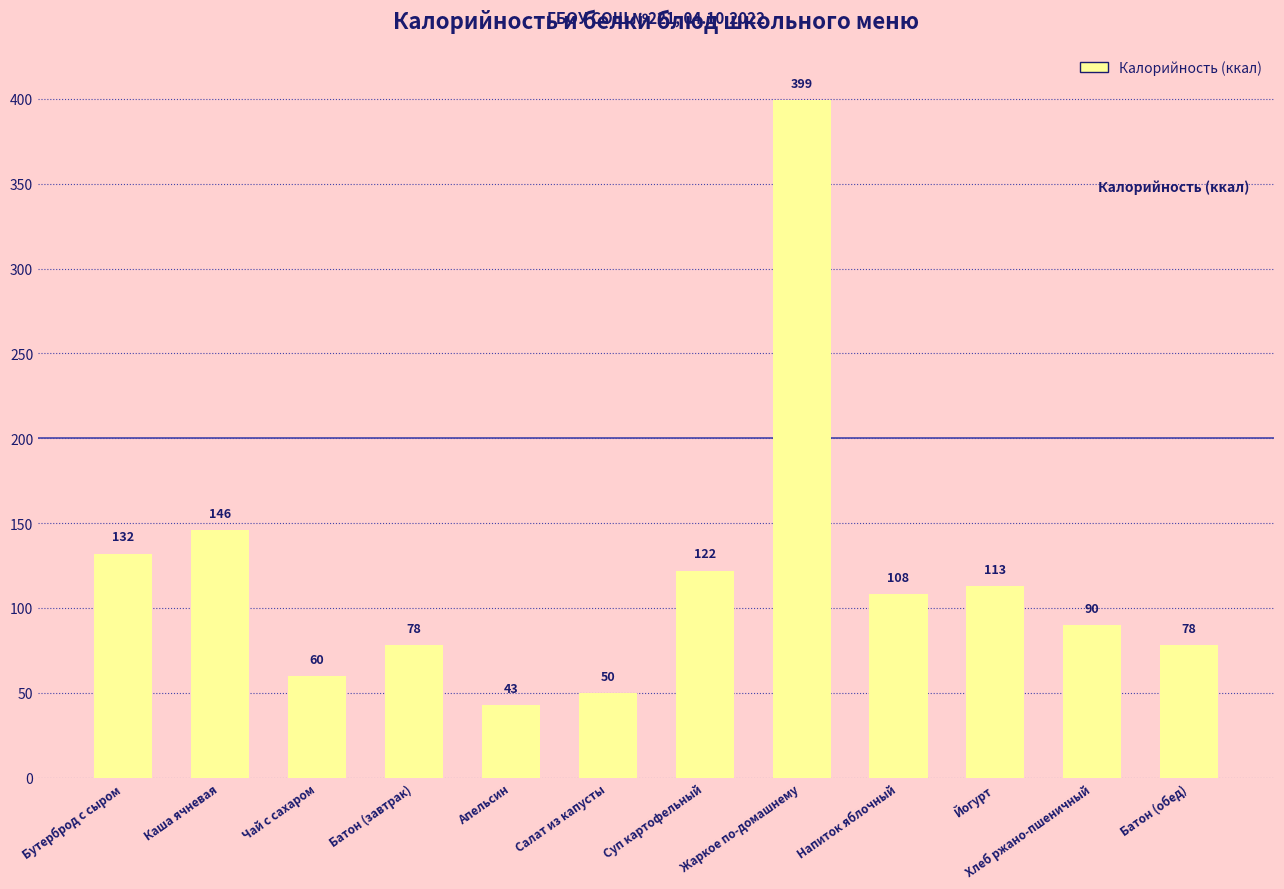

Where is the data nearest to the value 221?

Каша ячневая